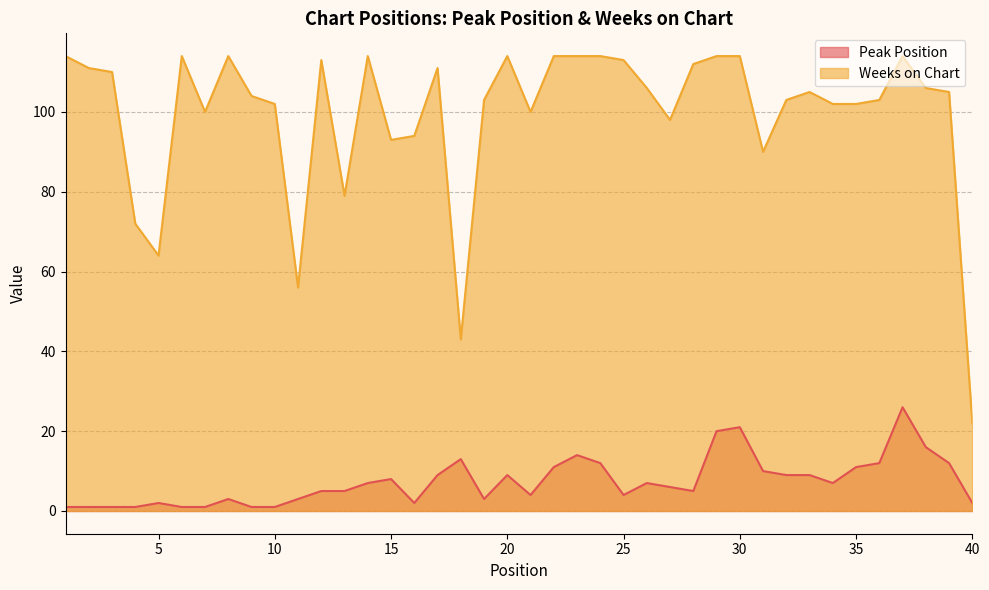

What is the smallest value displayed?

1